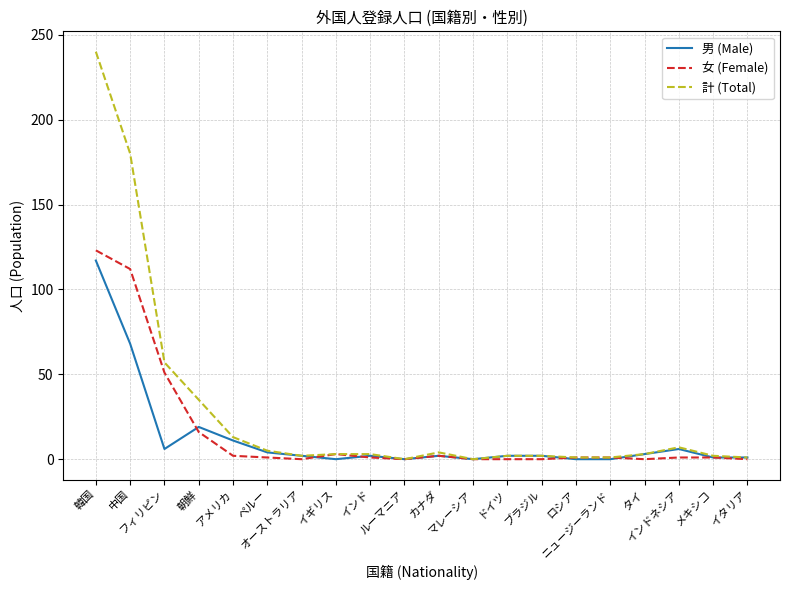

Which series has the largest range (max minus min)?

計 (Total)